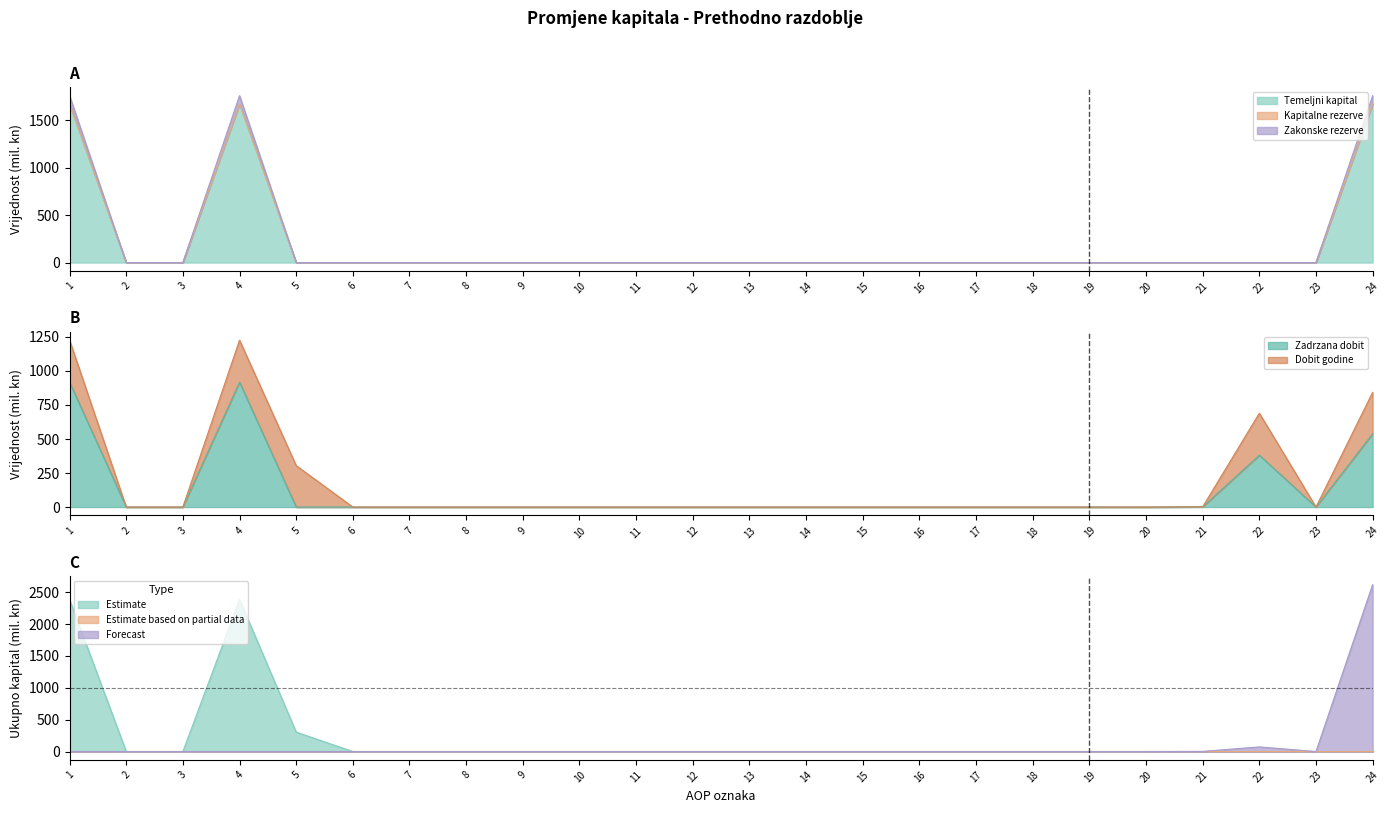

What is the average value of the Zakonske rezerve series?

220.2